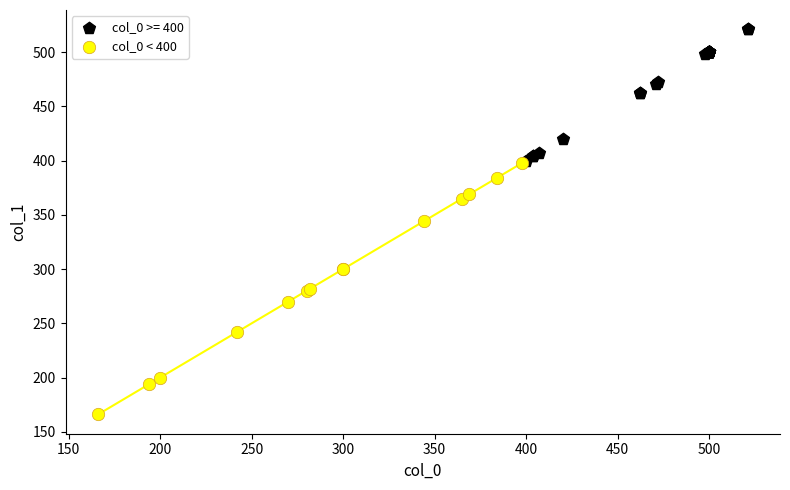

Which series contains the highest Y value?

col_0 >= 400